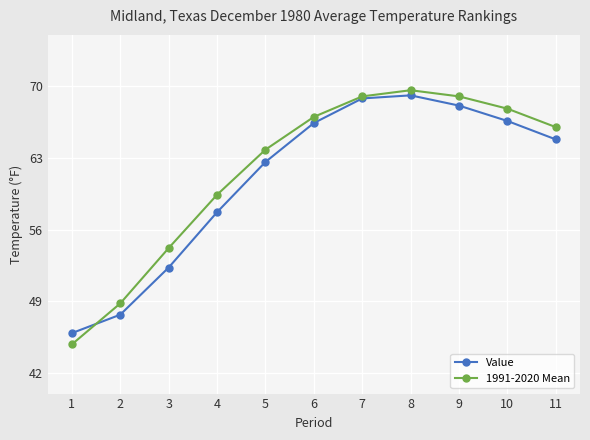

True or false: Value and 1991-2020 Mean cross at least once.

True